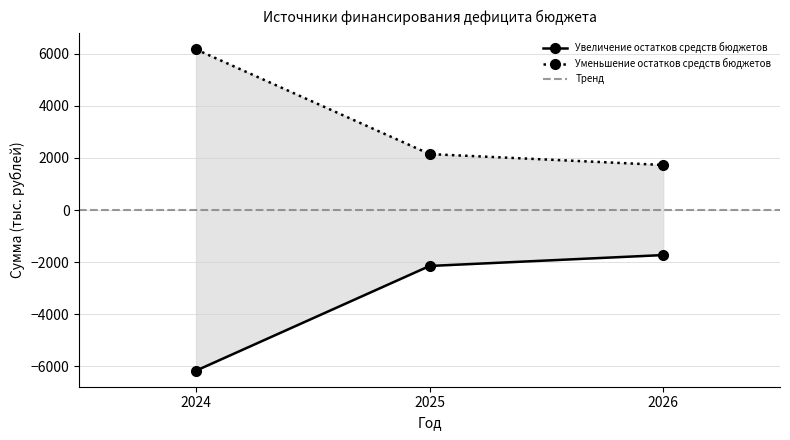

The Уменьшение остатков средств бюджетов series shows 1579.6 at 2024. True or false?

False